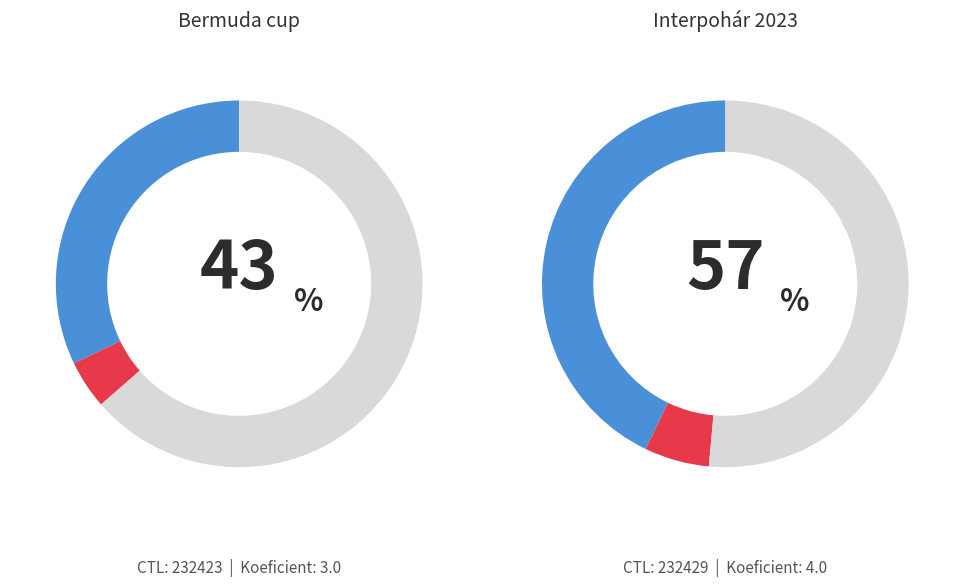

To the nearest percent, what is the difference between the 232429 and 232423 slice percentages?

14%